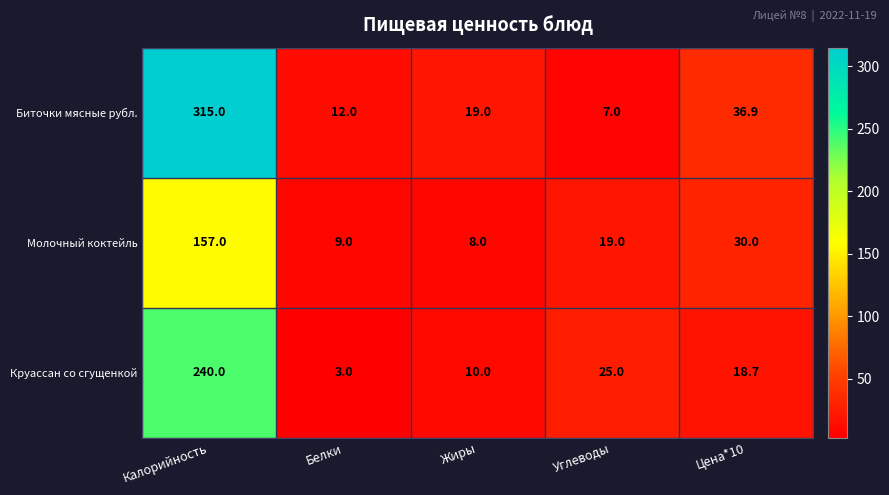

What is the highest value of the Молочный коктейль series?

157.0